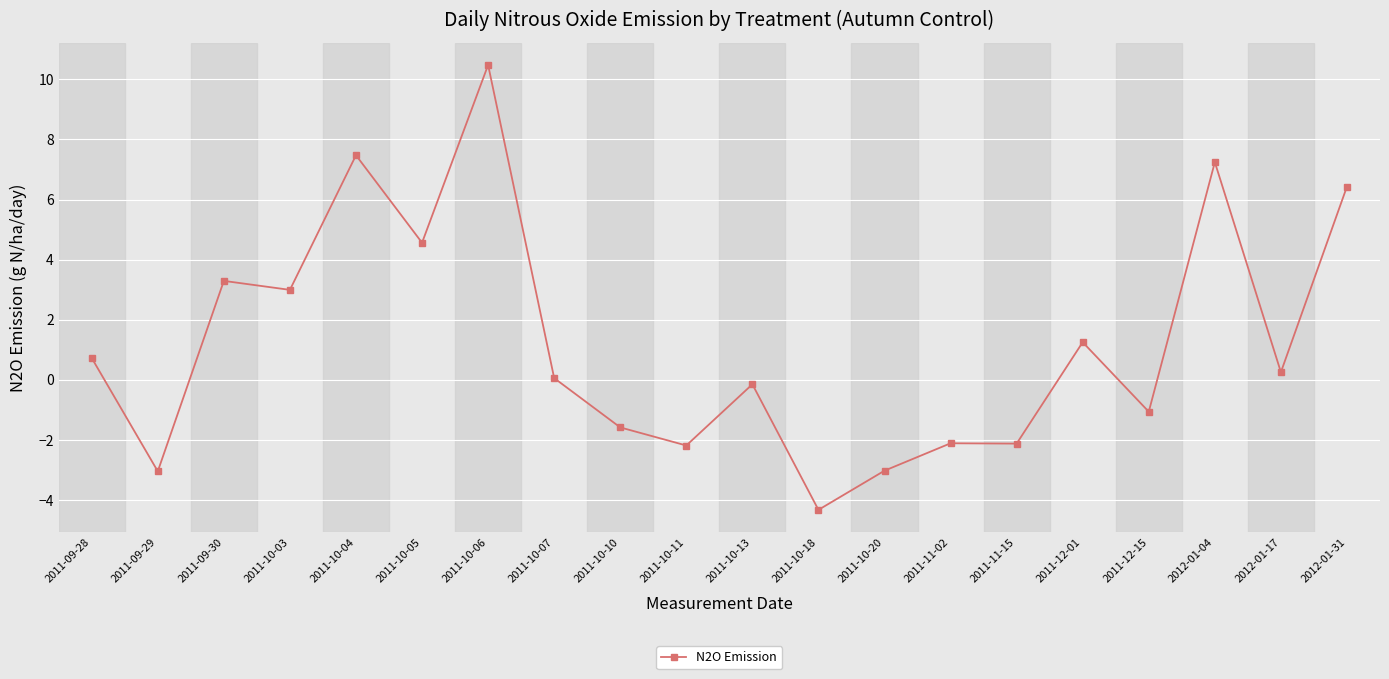

What is the value of the 12th point from the left?

-4.3